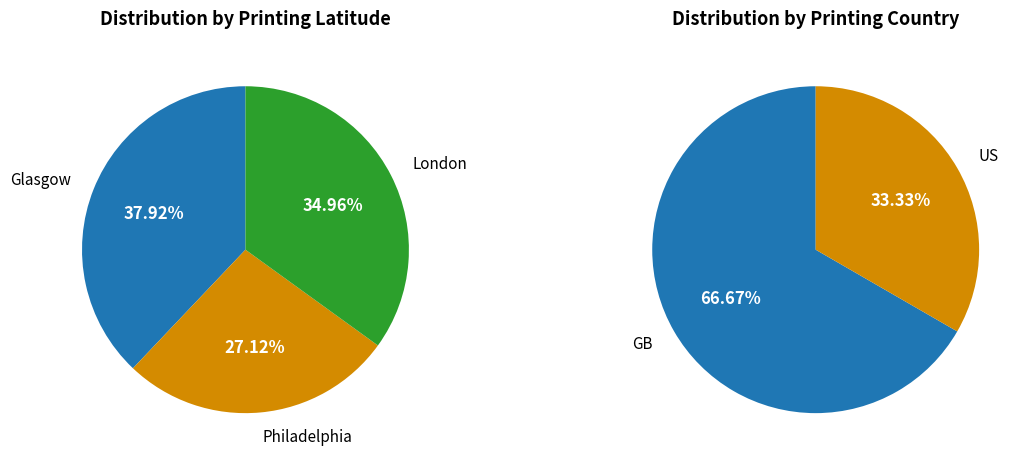

Is 2911 the majority of the pie?

No